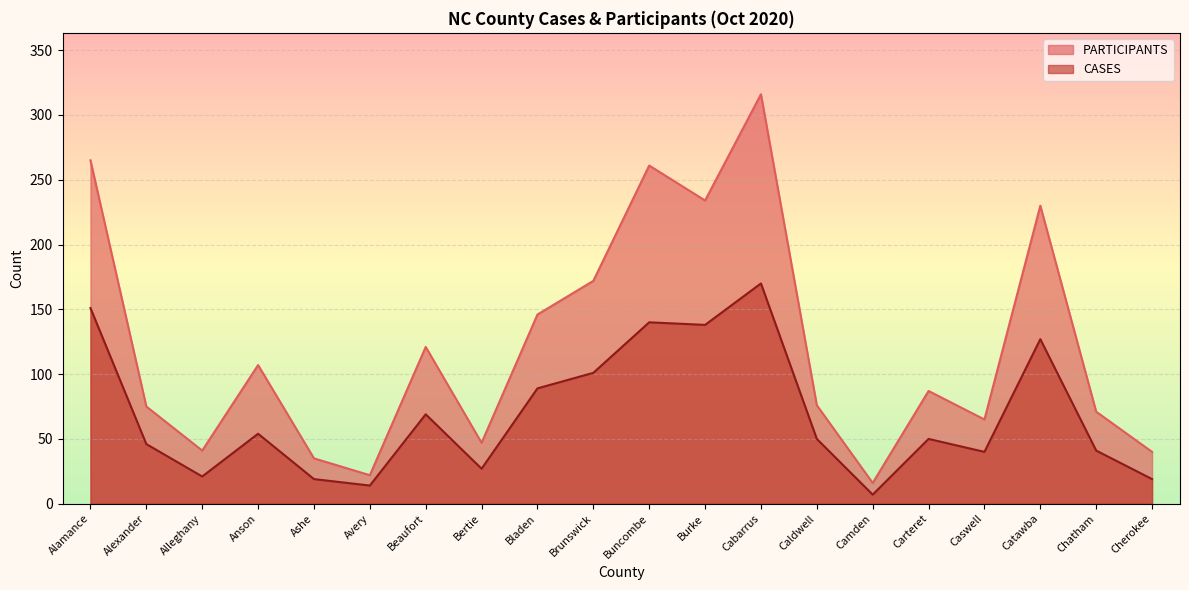

True or false: PARTICIPANTS and CASES intersect in this chart.

False